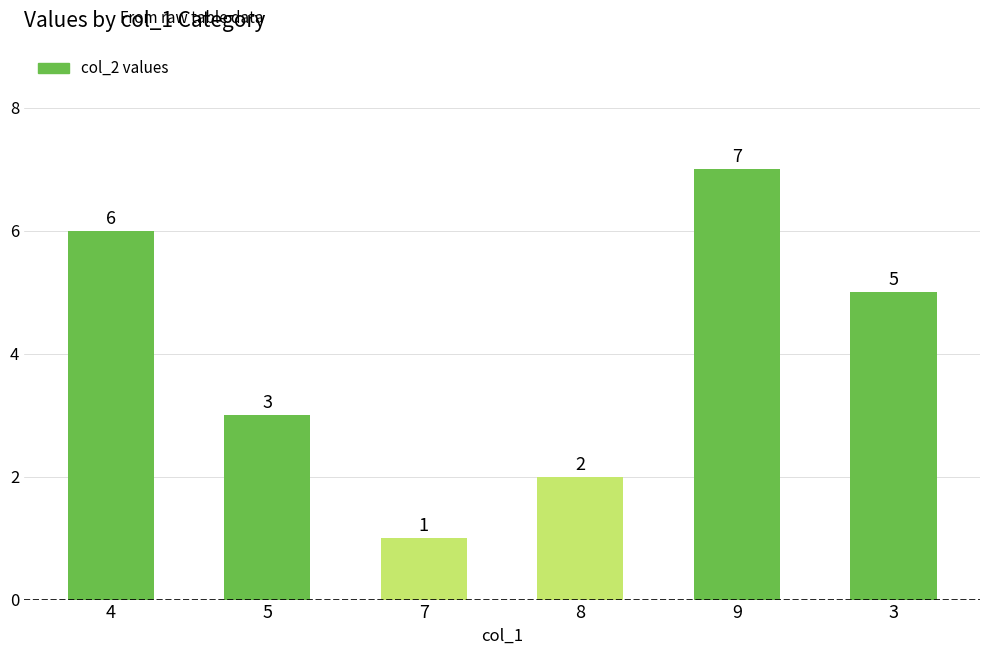

What is the change in value from 8 to 3?

+3